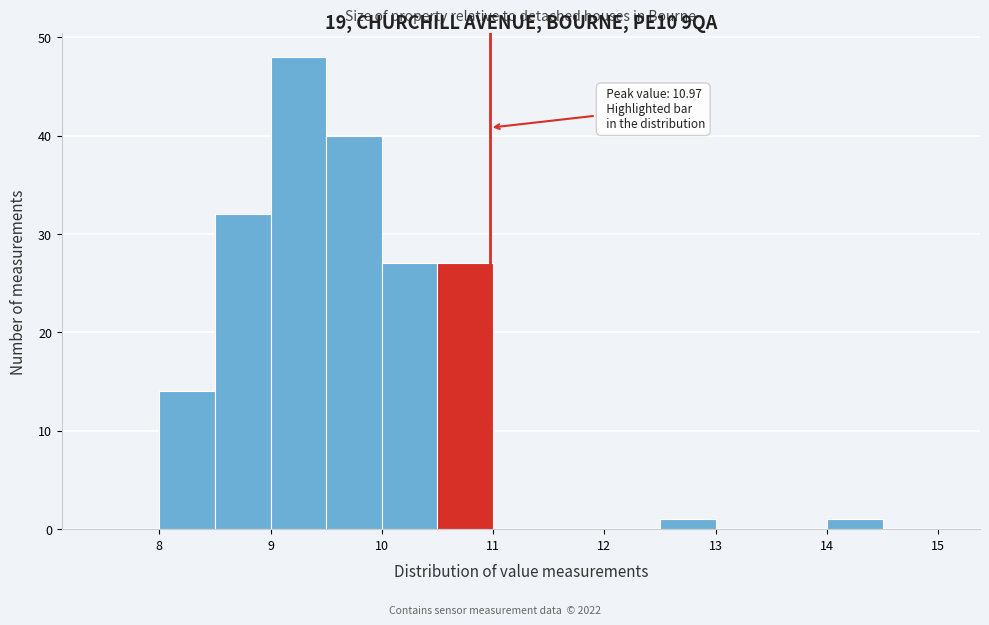

Which range on the x-axis has the tallest bar?

9.0 to 9.5